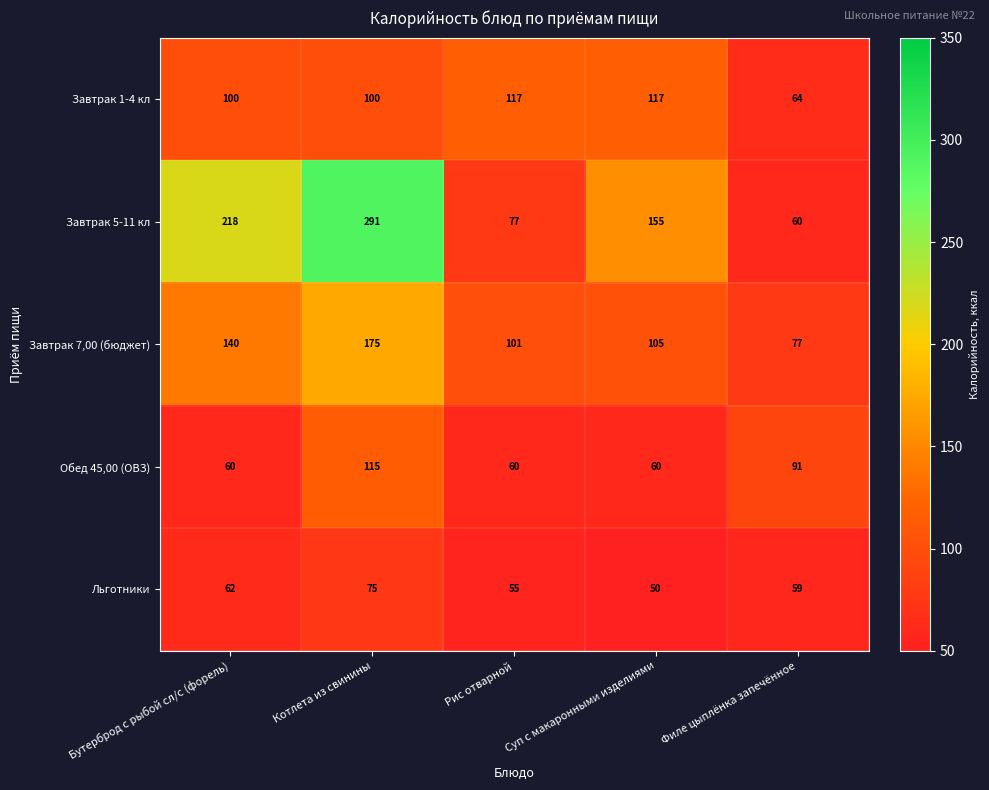

Which series has the widest spread of values?

Завтрак 5-11 кл